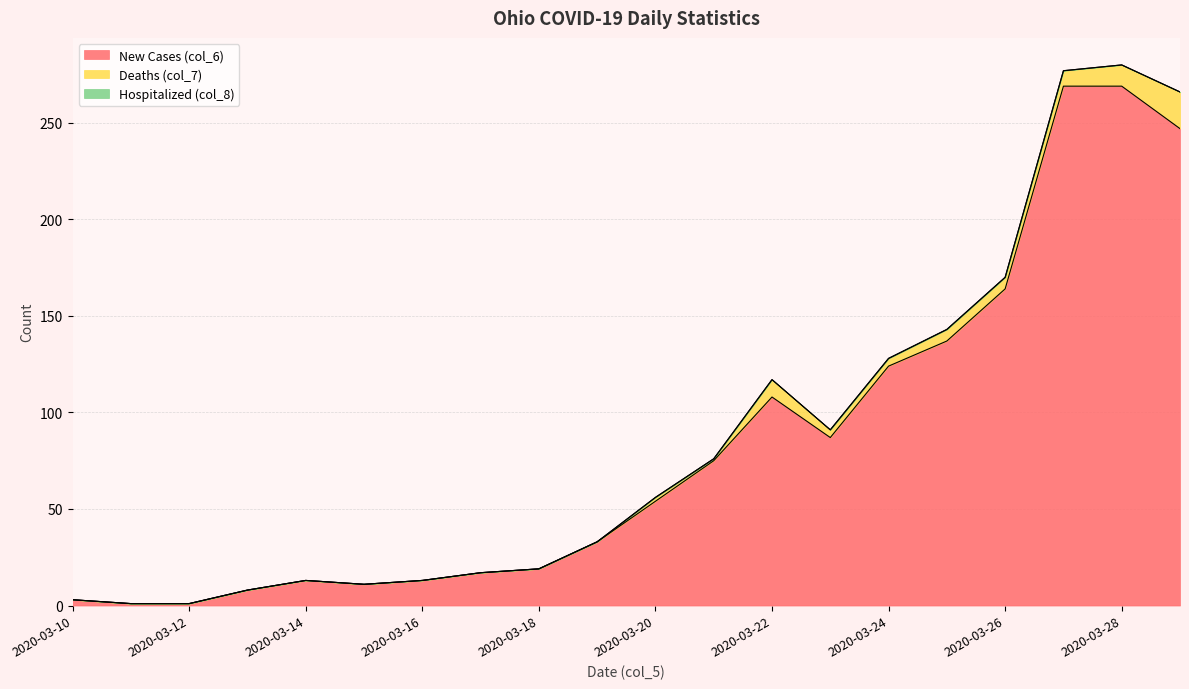

Rank the series by their maximum value, from lowest to highest.

Hospitalized (col_8), Deaths (col_7), New Cases (col_6)